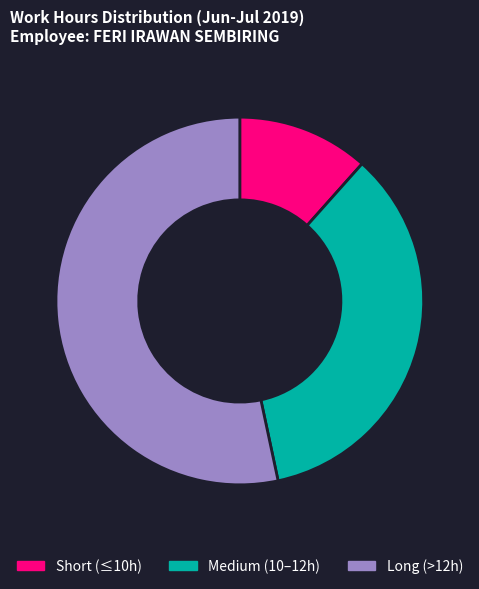

Which category has the biggest portion of the pie?

Long (>12h)